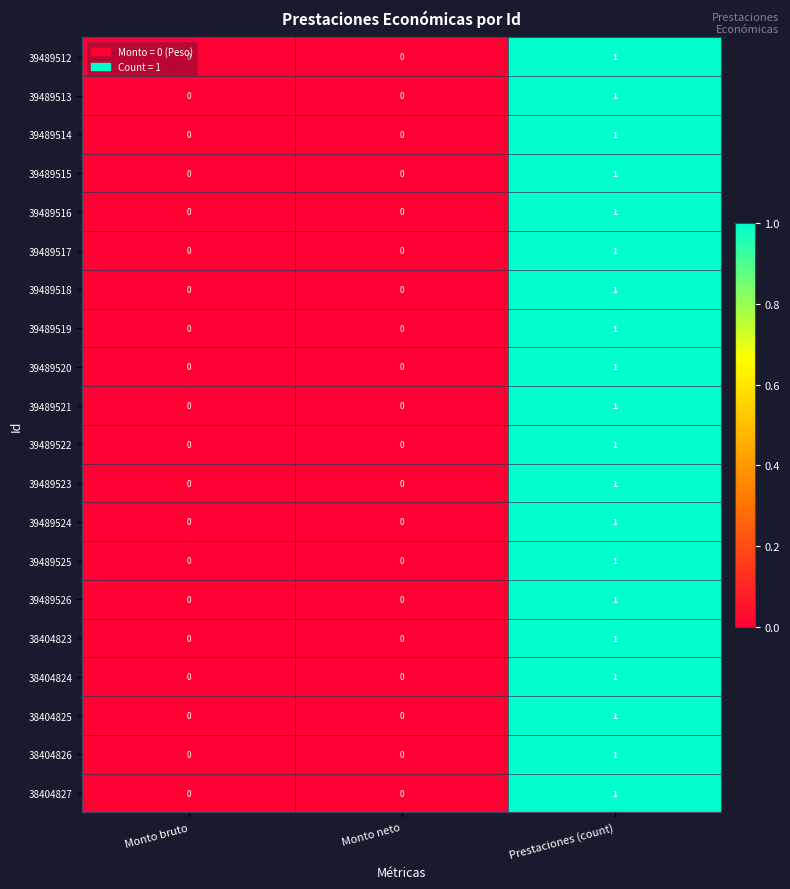

The 39489516 series shows 1 at Prestaciones (count). True or false?

True